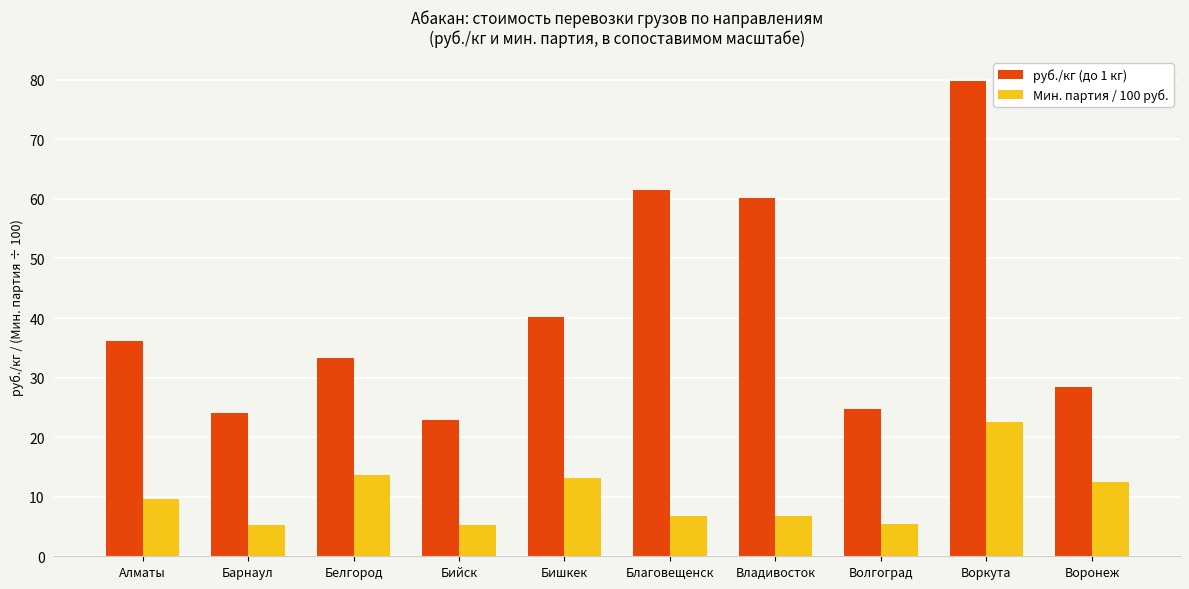

How many data points in руб./кг (до 1 кг) are less than 36?

5